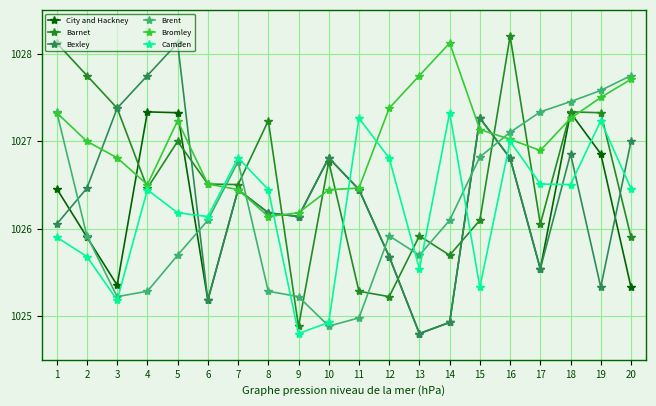

The Camden series shows 1025.2 at 3. True or false?

True